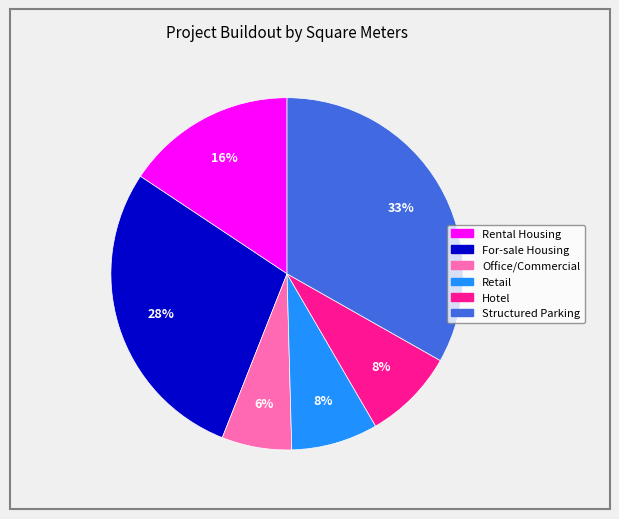

How many segments does this pie chart have?

6